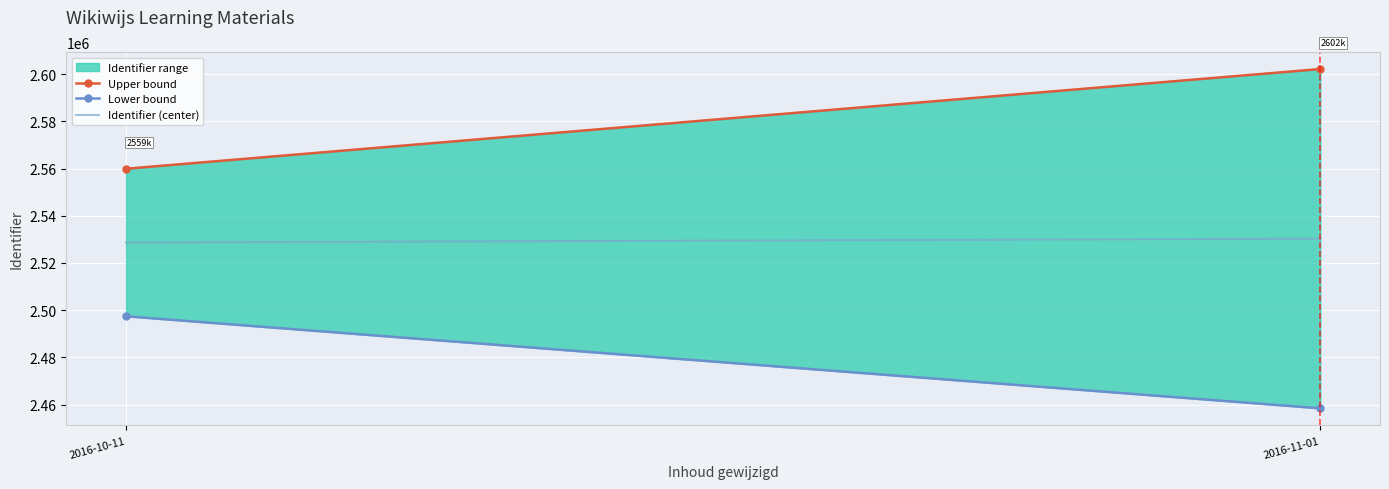

Which category has the lowest value in the Lower bound series?

2016-11-01